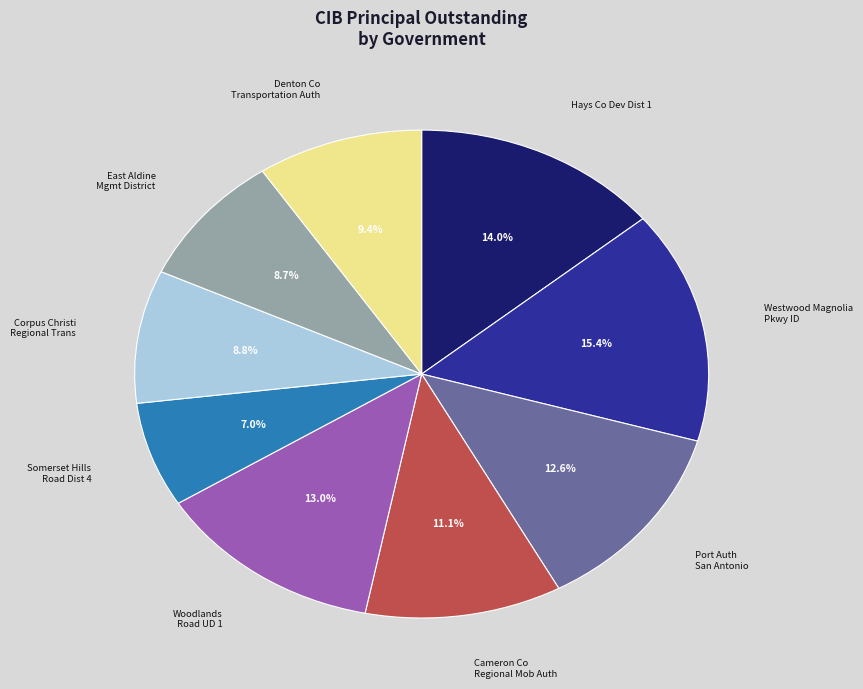

Is there a majority slice in this chart?

No